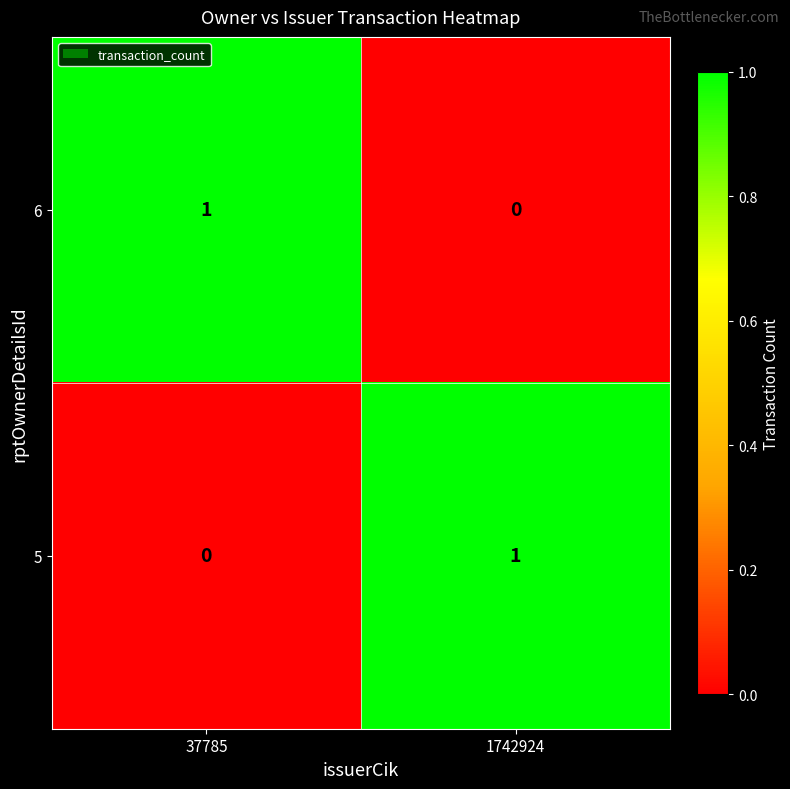

Is it true that 5 equals 1 at 1742924?

True